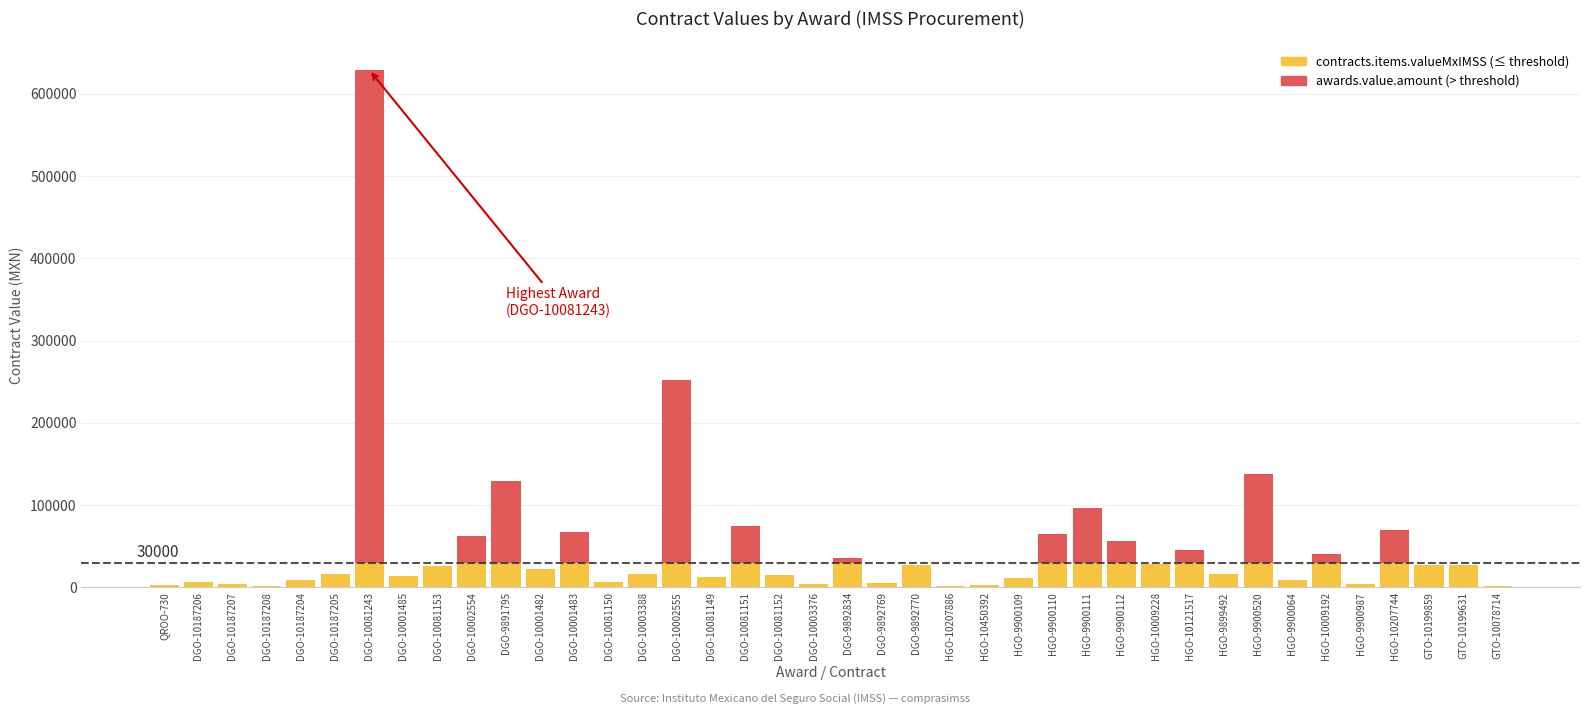

What is the total value across all series at HGO-10009228?

28257.6